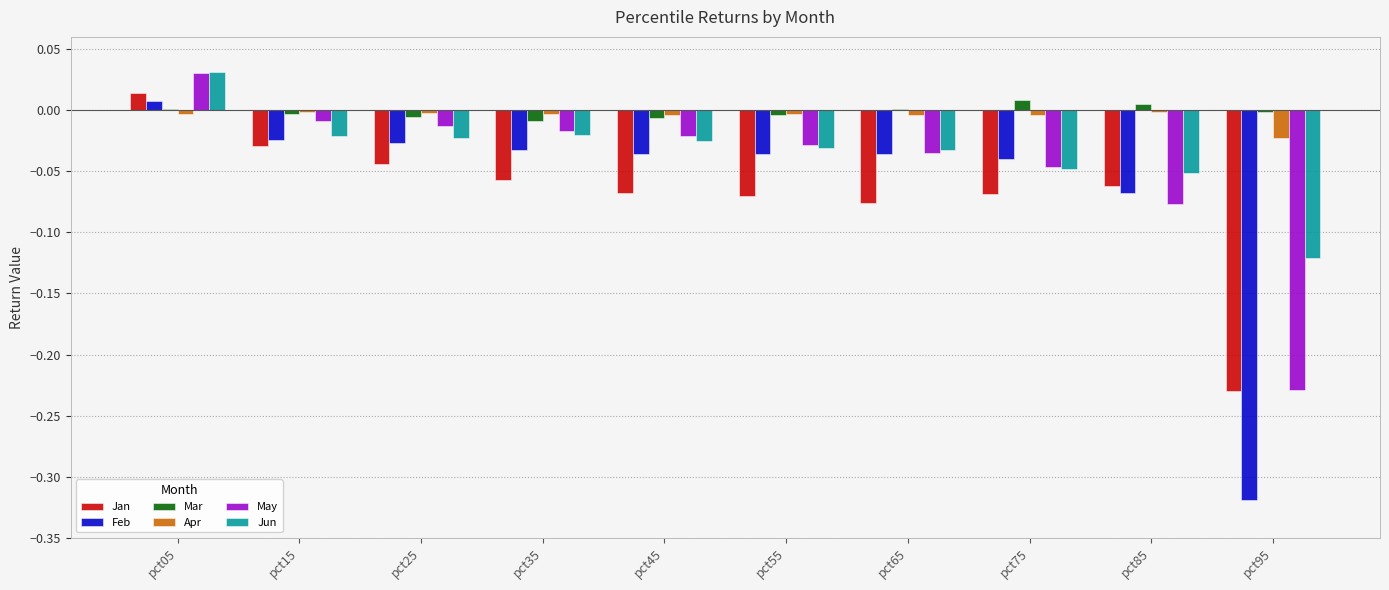

At which category is the sum across all series the highest?

pct05